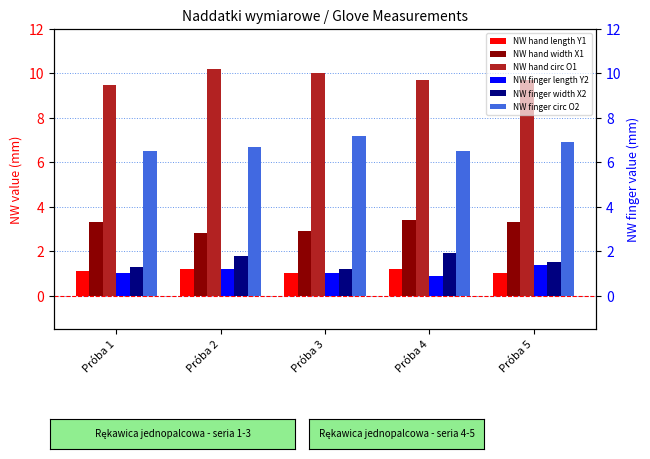

At how many categories does at least one series exceed 4?

5